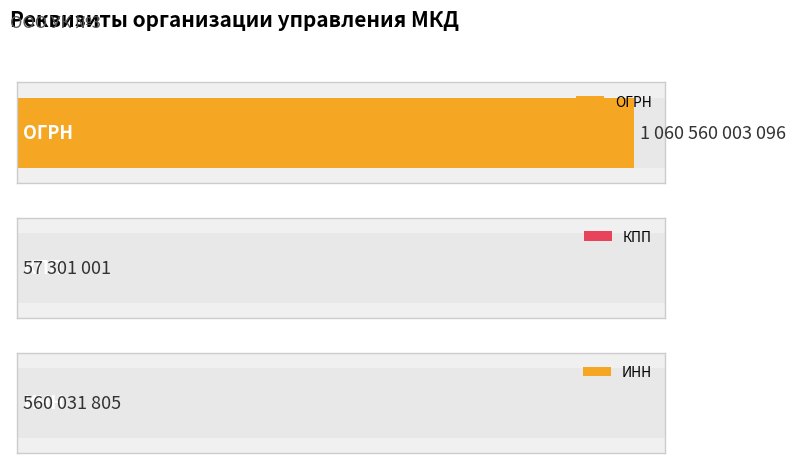

The chart shows a value of 57301001 at КПП. True or false?

True